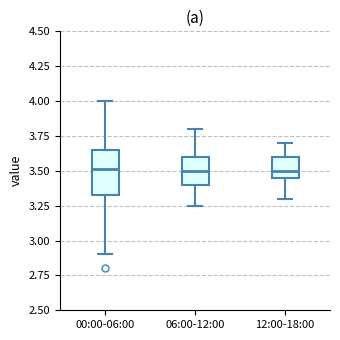

Where is the lower edge of the box for 00:00-06:00 on the y-axis? The values are not printed on the chart, so give them approximately, as read against the axis.

3.35